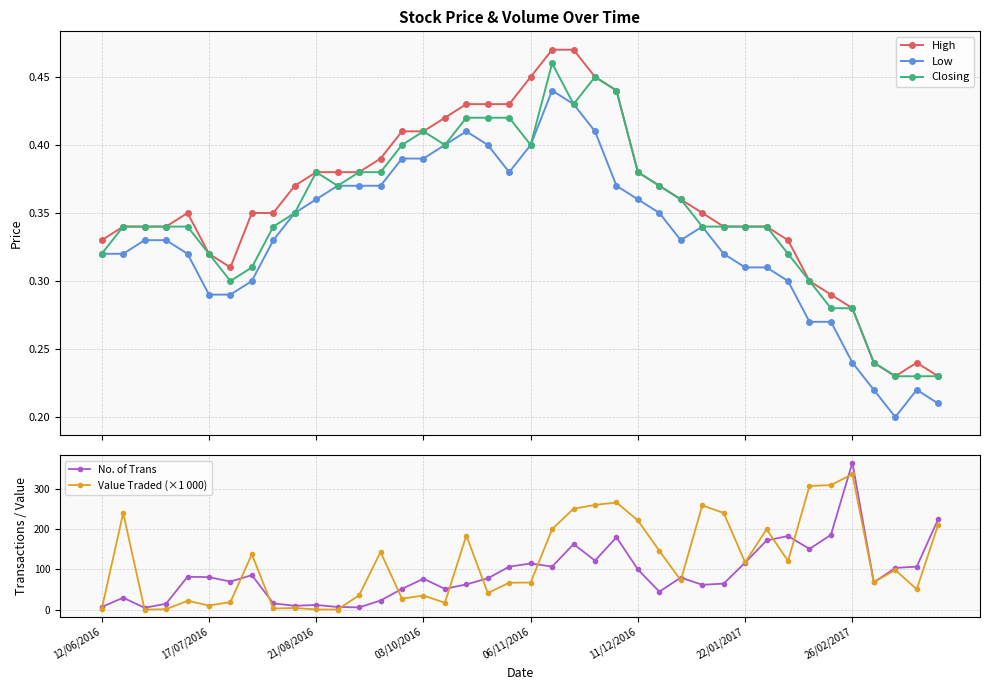

What is the value of the High point at the 2nd from the left?

0.3